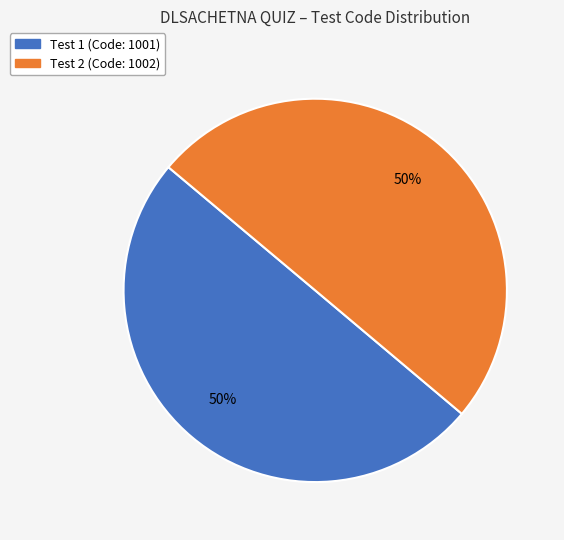

To the nearest percent, what is the average slice percentage?

50%